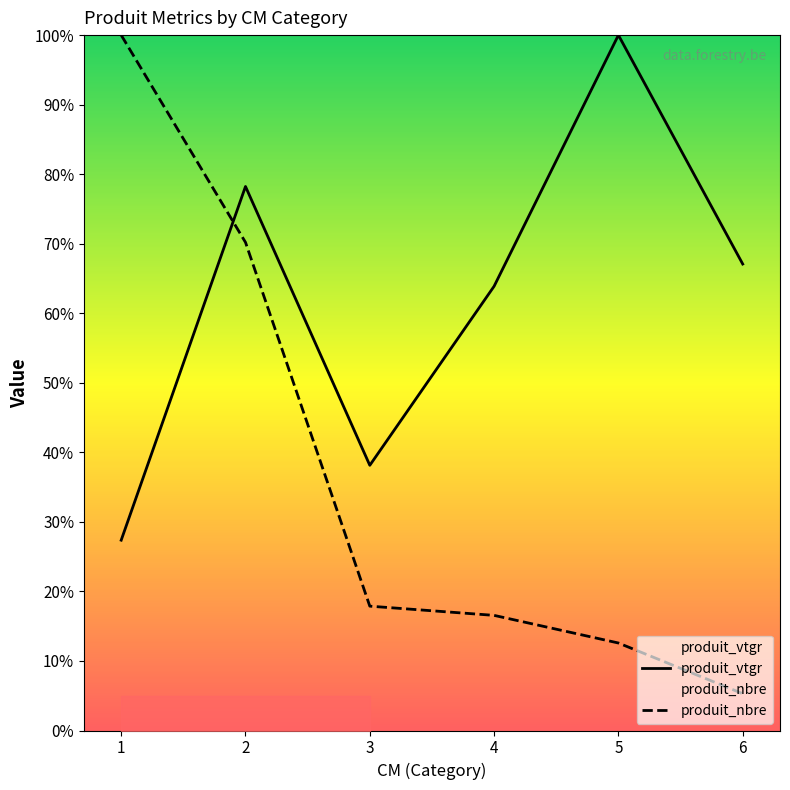

How many distinct data groups are displayed?

2